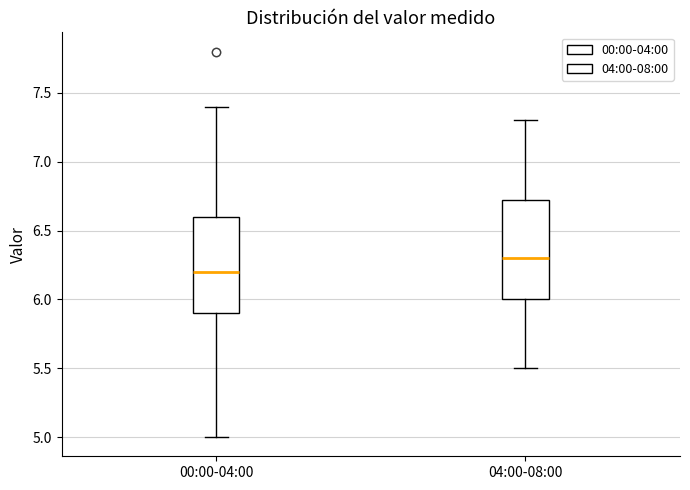

Which box's median line is the lowest?

00:00-04:00